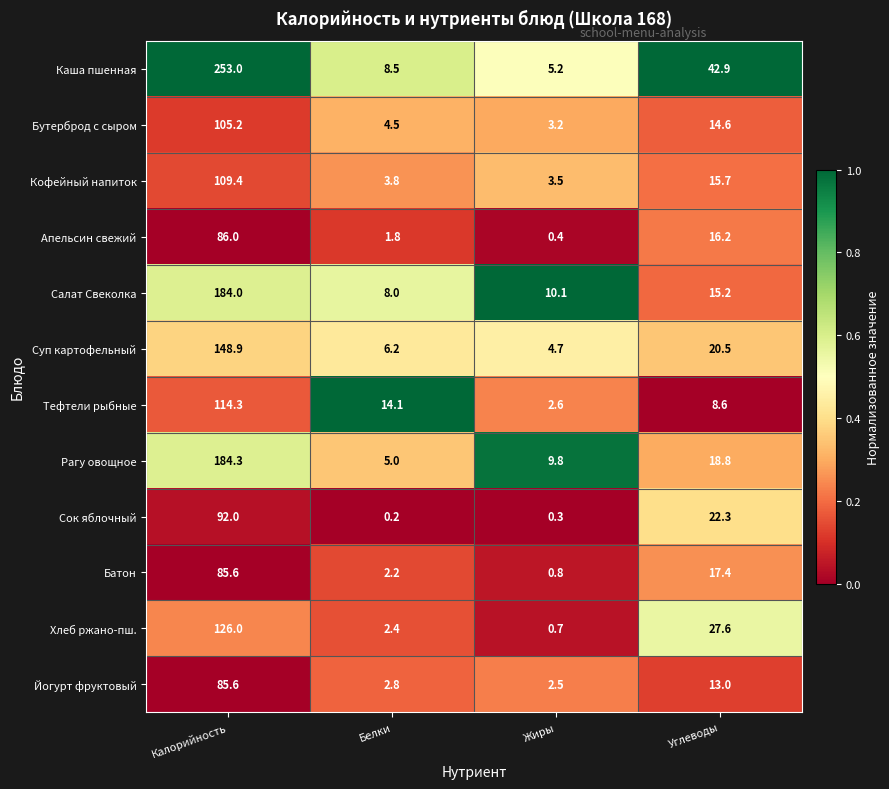

Which series has the widest spread of values?

Каша пшенная